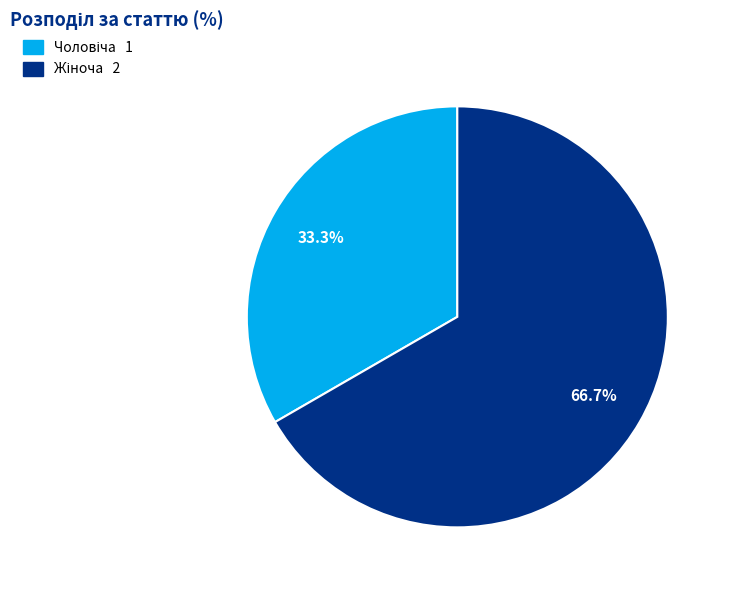

Is there any slice that represents more than half of the pie?

Yes